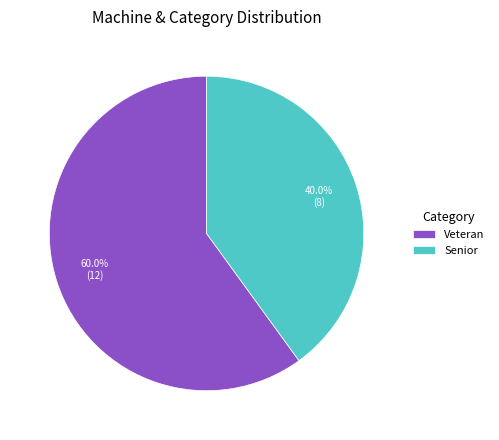

How many segments does this pie chart have?

2